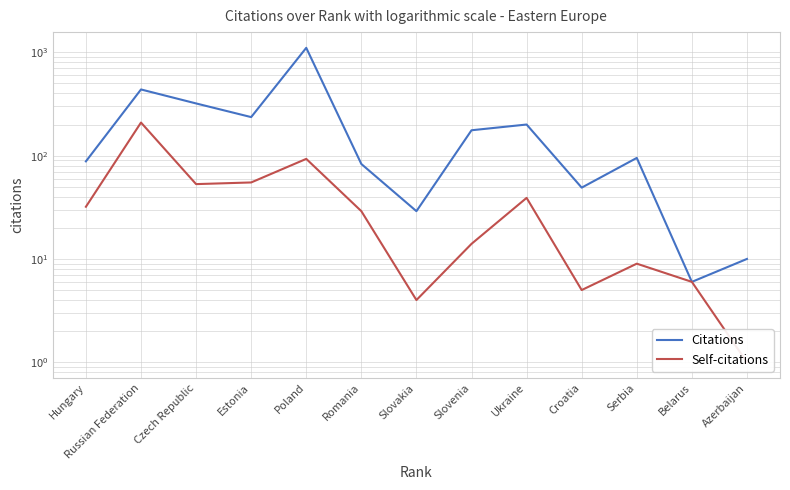

What is the value of the Self-citations point at the 1st from the left?

32